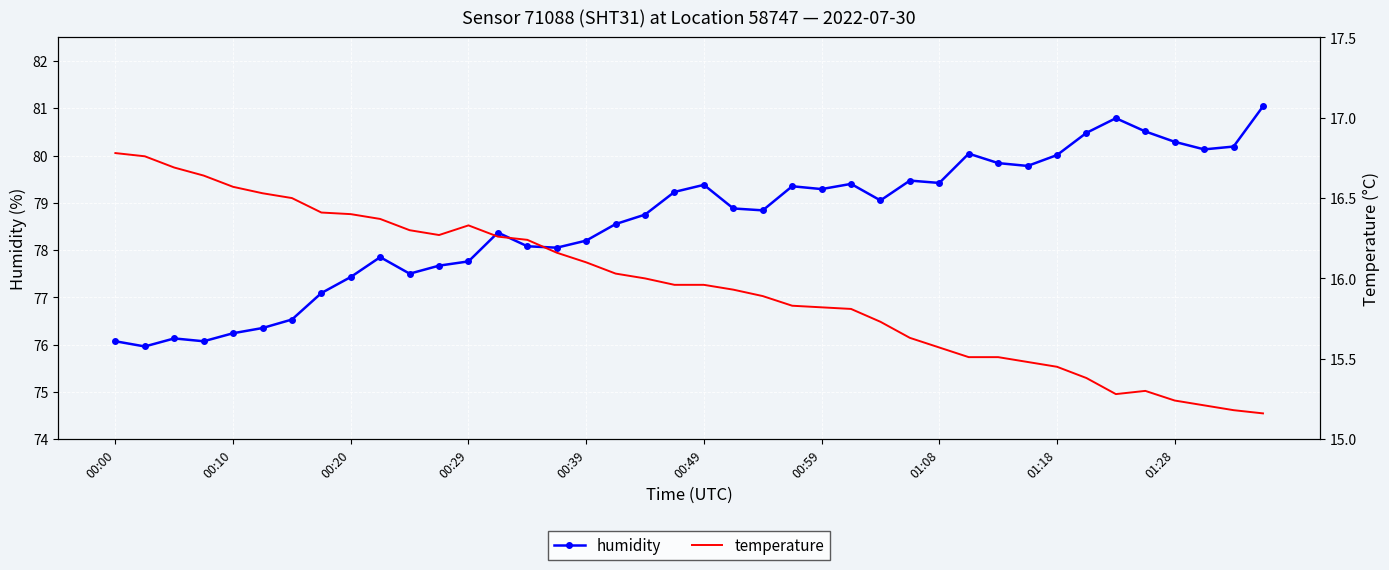

Which series has the largest total across all categories?

humidity